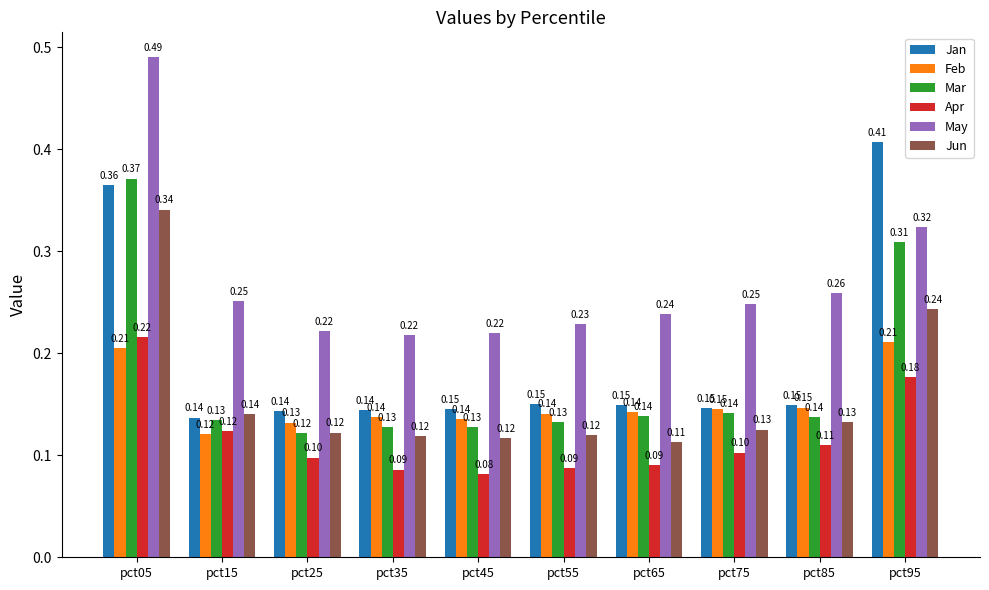

At pct45, list the series in order from largest to smallest.

May, Jan, Feb, Mar, Jun, Apr